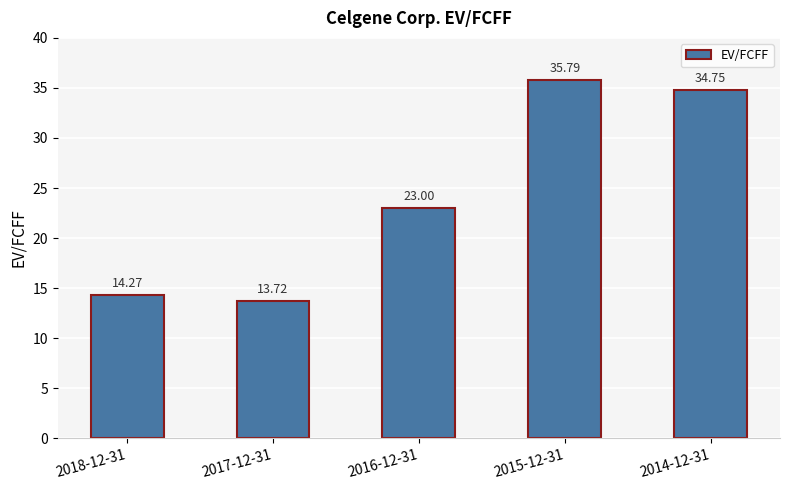

What is the label of the 5th bar from the right?

2018-12-31